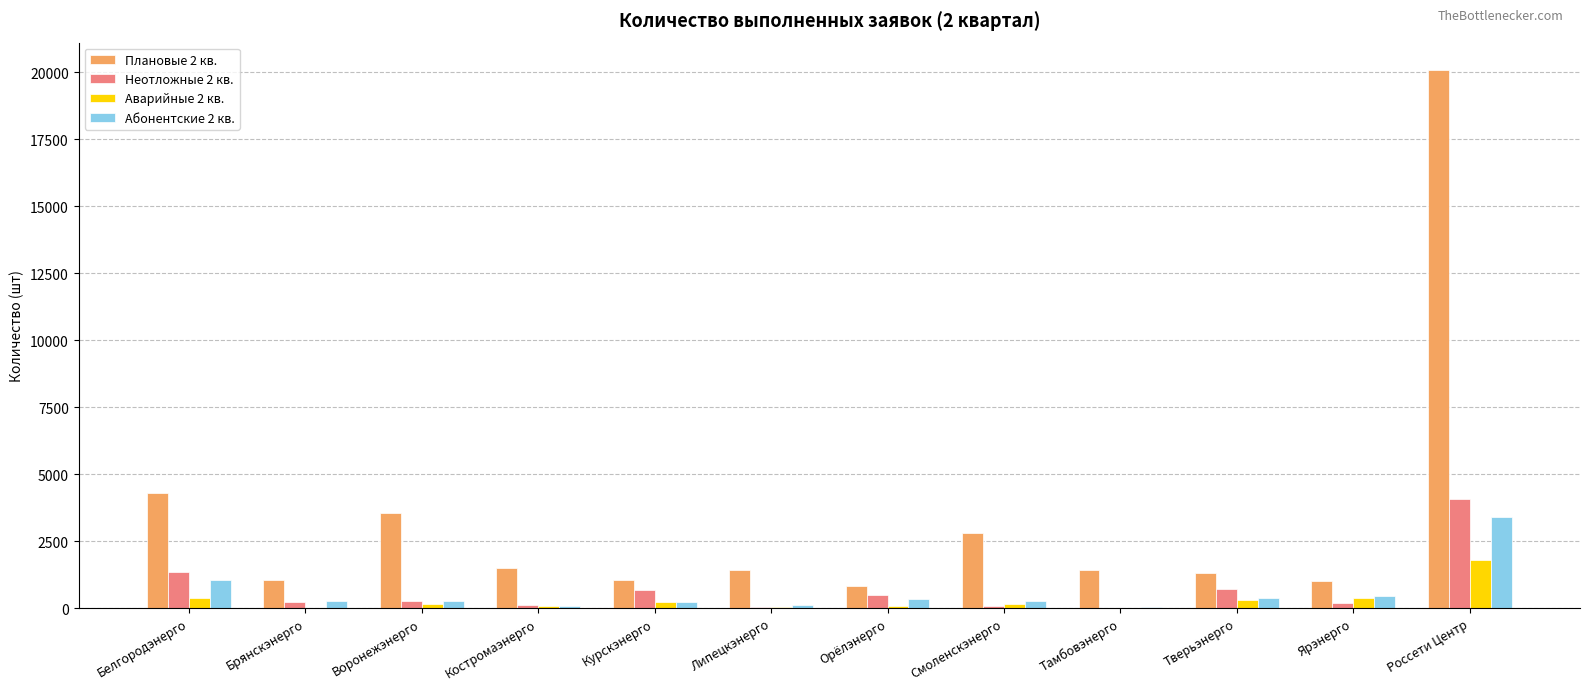

The Плановые 2 кв. series shows 32992 at Россети Центр. True or false?

False